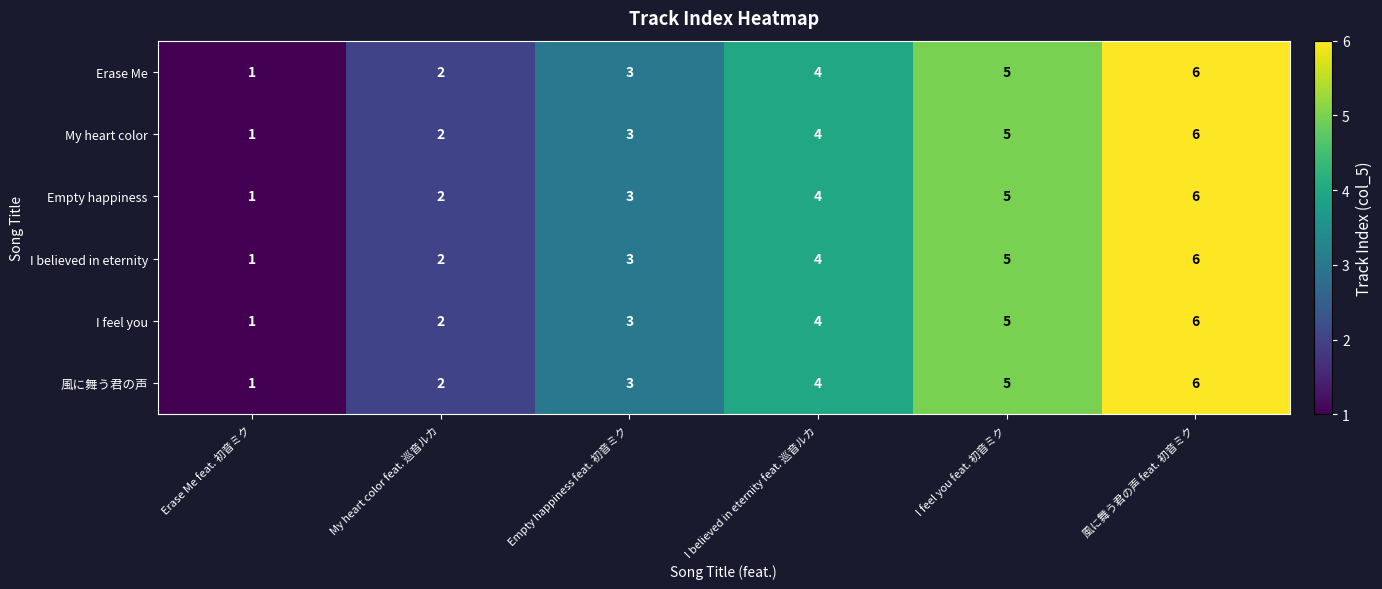

What is the maximum value for I feel you?

6